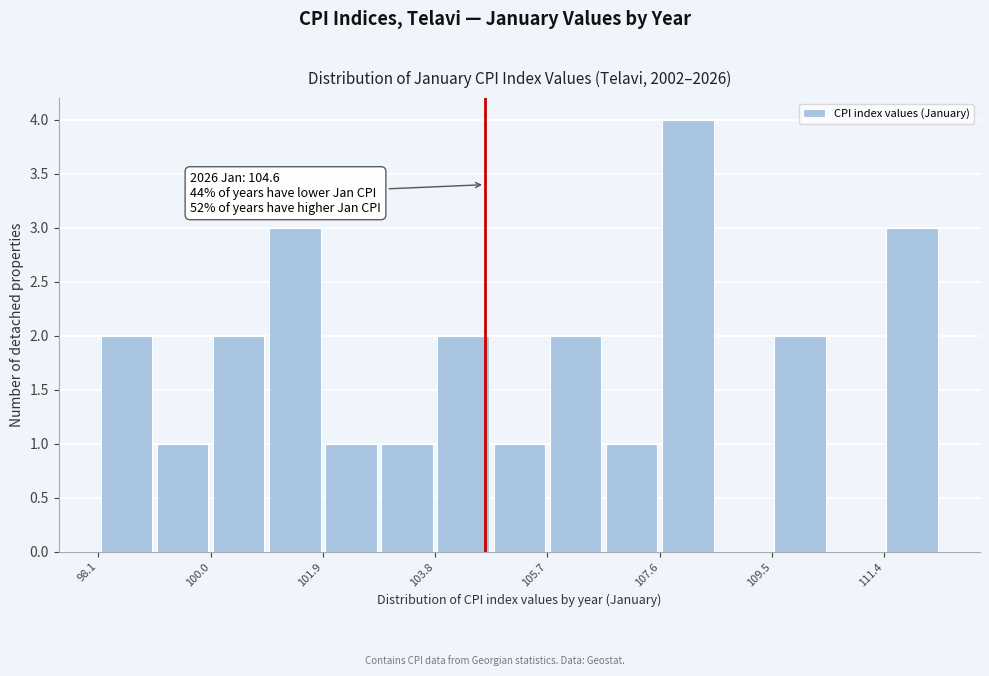

Which range on the x-axis has the tallest bar?

107.6 to 108.6